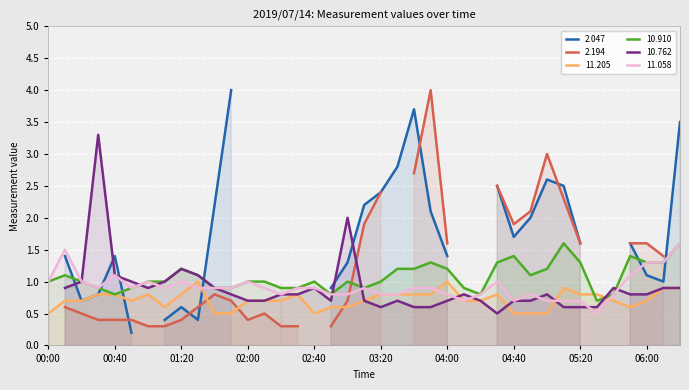

The value of 11.205 at 04:40 is 0.8. True or false?

False